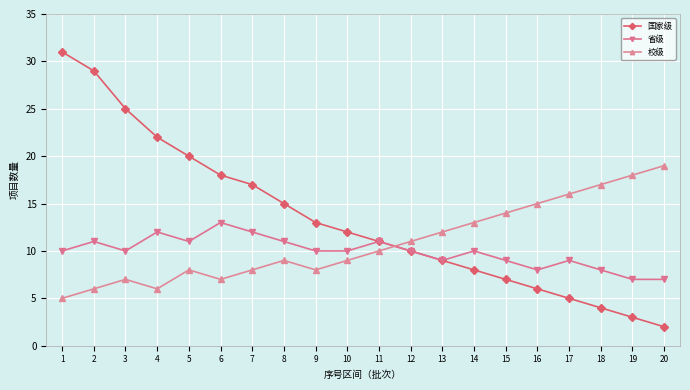

Read the 国家级 value at 11, to the nearest 10.

10